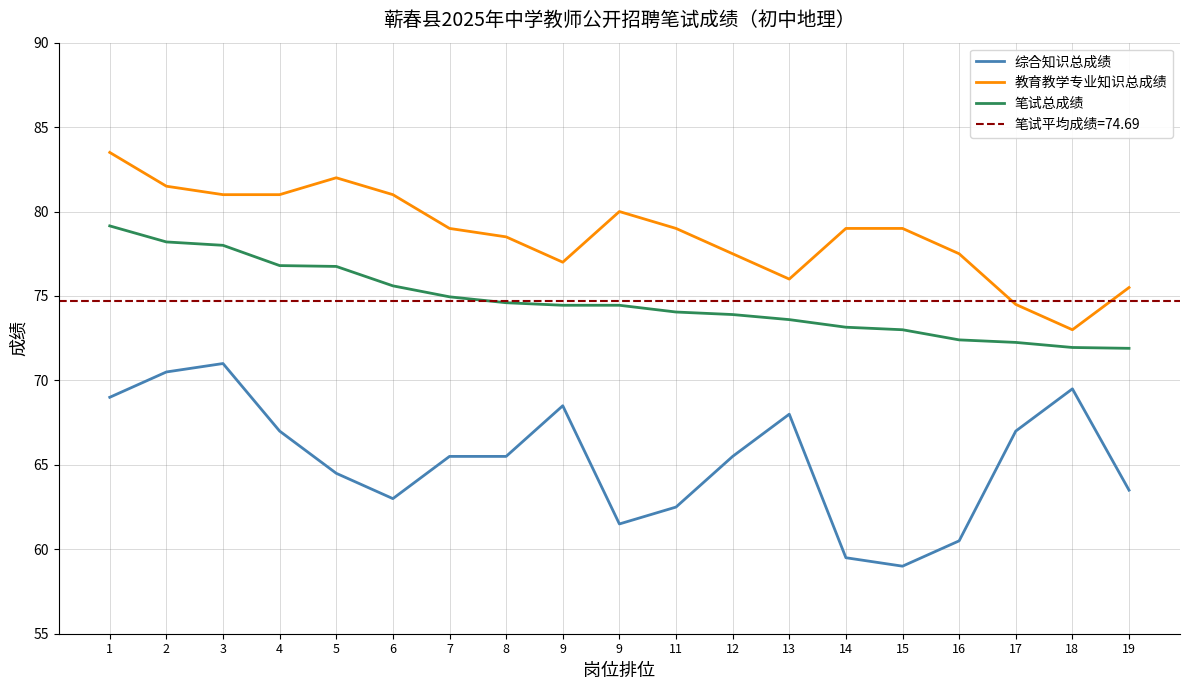

At which category is the sum across all series the highest?

1